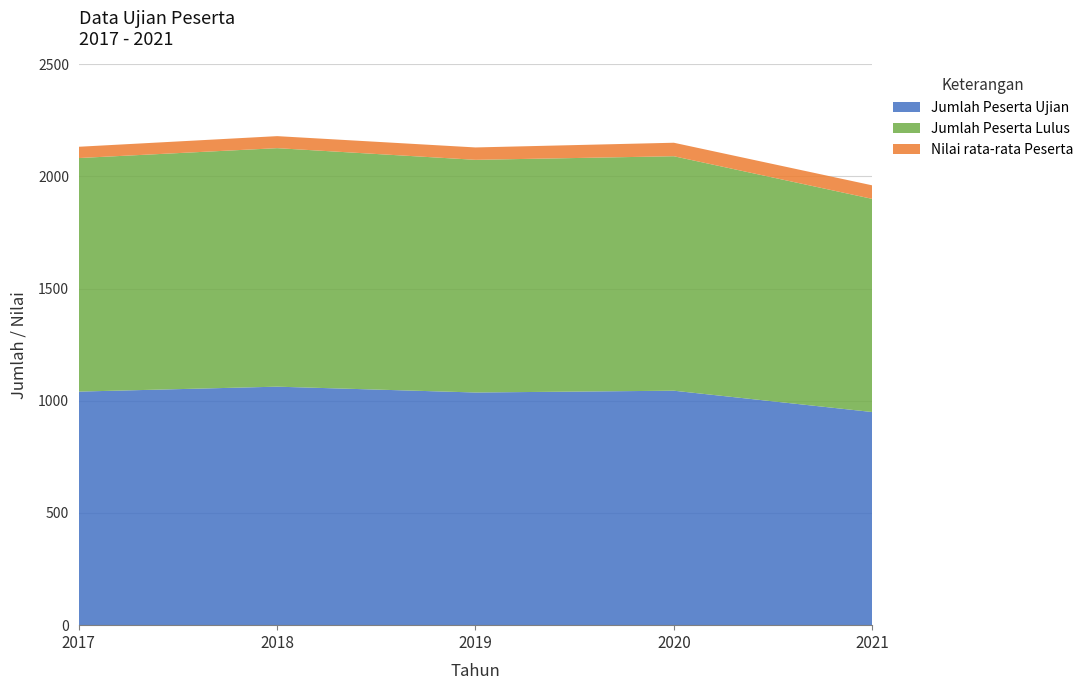

Reading right to left, extract all data points from this chart.

Jumlah Peserta Ujian: 2021=950.0	2020=1045.0	2019=1037.0	2018=1063.0	2017=1041.0
Jumlah Peserta Lulus: 2021=950.0	2020=1045.0	2019=1037.0	2018=1063.0	2017=1041.0
Nilai rata-rata Peserta: 2021=60.4	2020=60.1	2019=55.2	2018=53.6	2017=50.2